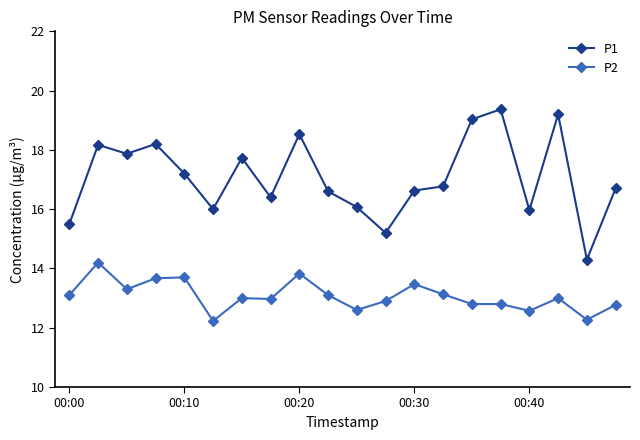

What is the maximum value shown in the chart?

19.4